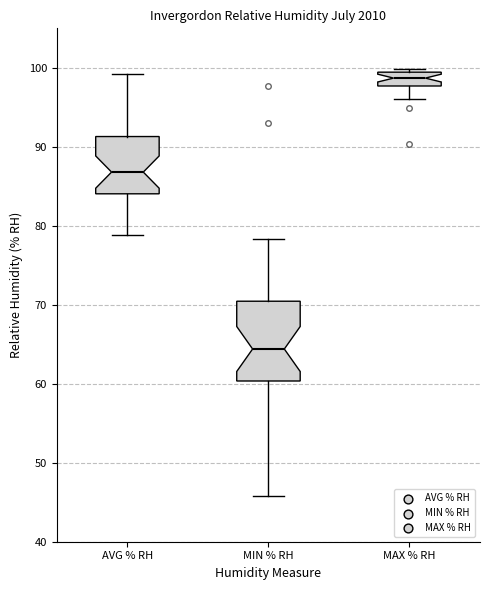

Where is the upper edge of the box for MAX % RH on the y-axis? The values are not printed on the chart, so give them approximately, as read against the axis.

99